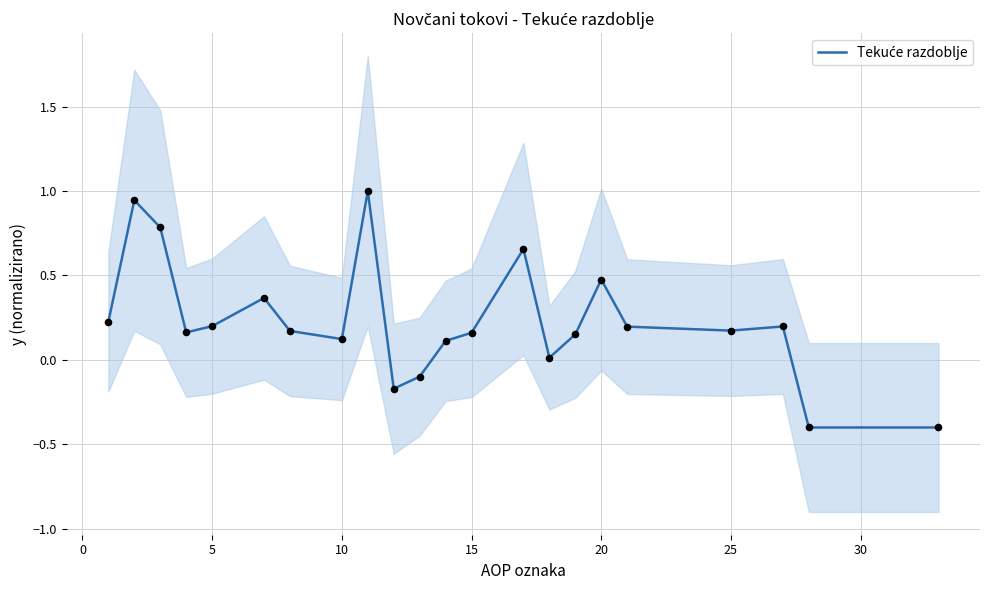

What is the change in value from −5 to 16?

+0.2